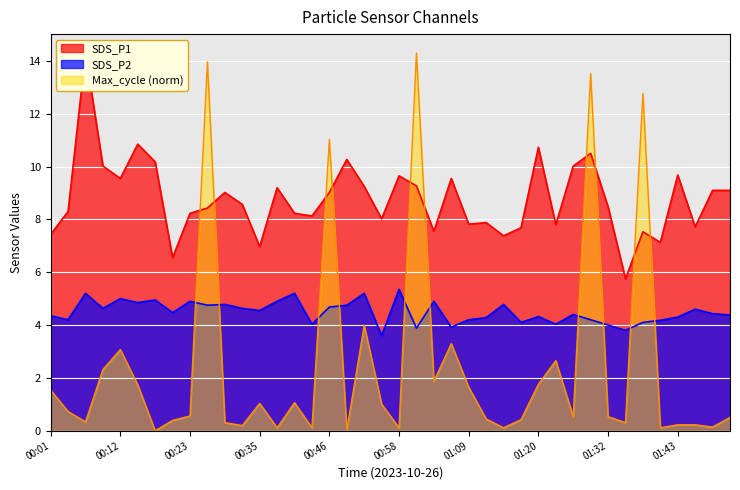

Reading left to right, list all the values displayed in this chart.

SDS_P1: 00:01=7.4	00:03=8.3	00:06=14.3	00:09=10.0	00:12=9.6	00:15=10.8	00:18=10.2	00:20=6.5	00:23=8.2	00:26=8.4	00:29=9.0	00:32=8.6	00:35=7.0	00:38=9.2	00:40=8.2	00:43=8.1	00:46=9.0	00:49=10.3	00:52=9.2	00:55=8.0	00:58=9.7	01:01=9.3	01:03=7.5	01:06=9.6	01:09=7.8	01:12=7.9	01:15=7.4	01:18=7.7	01:20=10.7	01:23=7.8	01:26=10.0	01:29=10.5	01:32=8.5	01:35=5.8	01:38=7.5	01:40=7.1	01:43=9.7	01:46=7.7	01:49=9.1	01:51=9.1
SDS_P2: 00:01=4.3	00:03=4.2	00:06=5.2	00:09=4.6	00:12=5.0	00:15=4.8	00:18=5.0	00:20=4.5	00:23=4.9	00:26=4.8	00:29=4.8	00:32=4.6	00:35=4.5	00:38=4.9	00:40=5.2	00:43=4.0	00:46=4.7	00:49=4.8	00:52=5.2	00:55=3.6	00:58=5.3	01:01=3.9	01:03=4.9	01:06=3.9	01:09=4.2	01:12=4.3	01:15=4.8	01:18=4.1	01:20=4.3	01:23=4.0	01:26=4.4	01:29=4.2	01:32=4.0	01:35=3.8	01:38=4.1	01:40=4.2	01:43=4.3	01:46=4.6	01:49=4.4	01:51=4.4
Max_cycle: 00:01=1.5	00:03=0.7	00:06=0.3	00:09=2.3	00:12=3.1	00:15=1.7	00:18=0.0	00:20=0.4	00:23=0.6	00:26=14.0	00:29=0.3	00:32=0.2	00:35=1.0	00:38=0.1	00:40=1.1	00:43=0.1	00:46=11.0	00:49=0.0	00:52=4.0	00:55=1.0	00:58=0.1	01:01=14.3	01:03=1.9	01:06=3.3	01:09=1.6	01:12=0.4	01:15=0.1	01:18=0.4	01:20=1.8	01:23=2.7	01:26=0.5	01:29=13.5	01:32=0.5	01:35=0.3	01:38=12.8	01:40=0.1	01:43=0.2	01:46=0.2	01:49=0.1	01:51=0.5